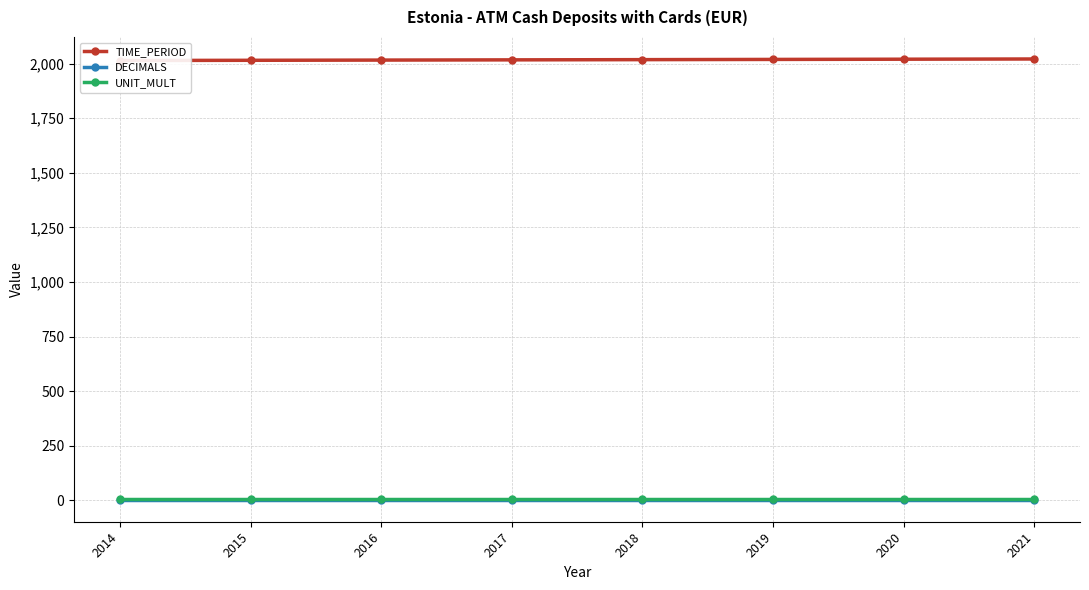

True or false: TIME_PERIOD has more than 1 points higher than both neighbors.

False